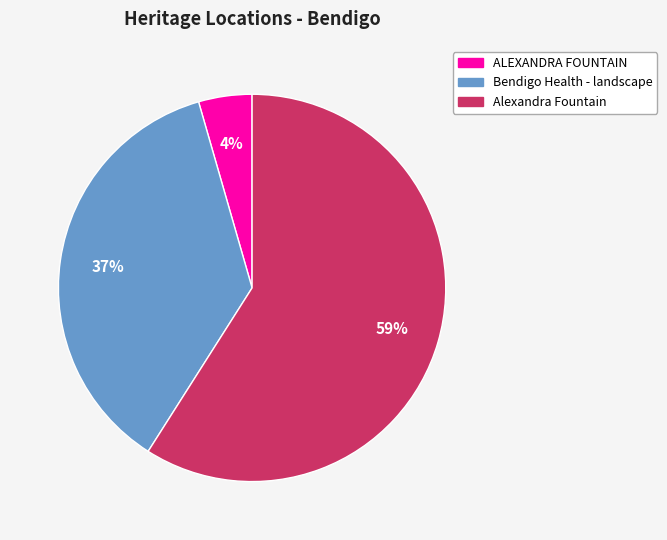

To the nearest percent, what is the difference between the largest and smallest slice percentages?

55%